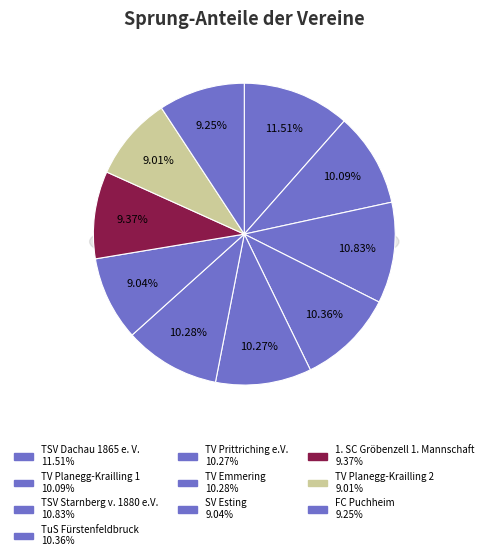

Is there any slice that represents more than half of the pie?

No